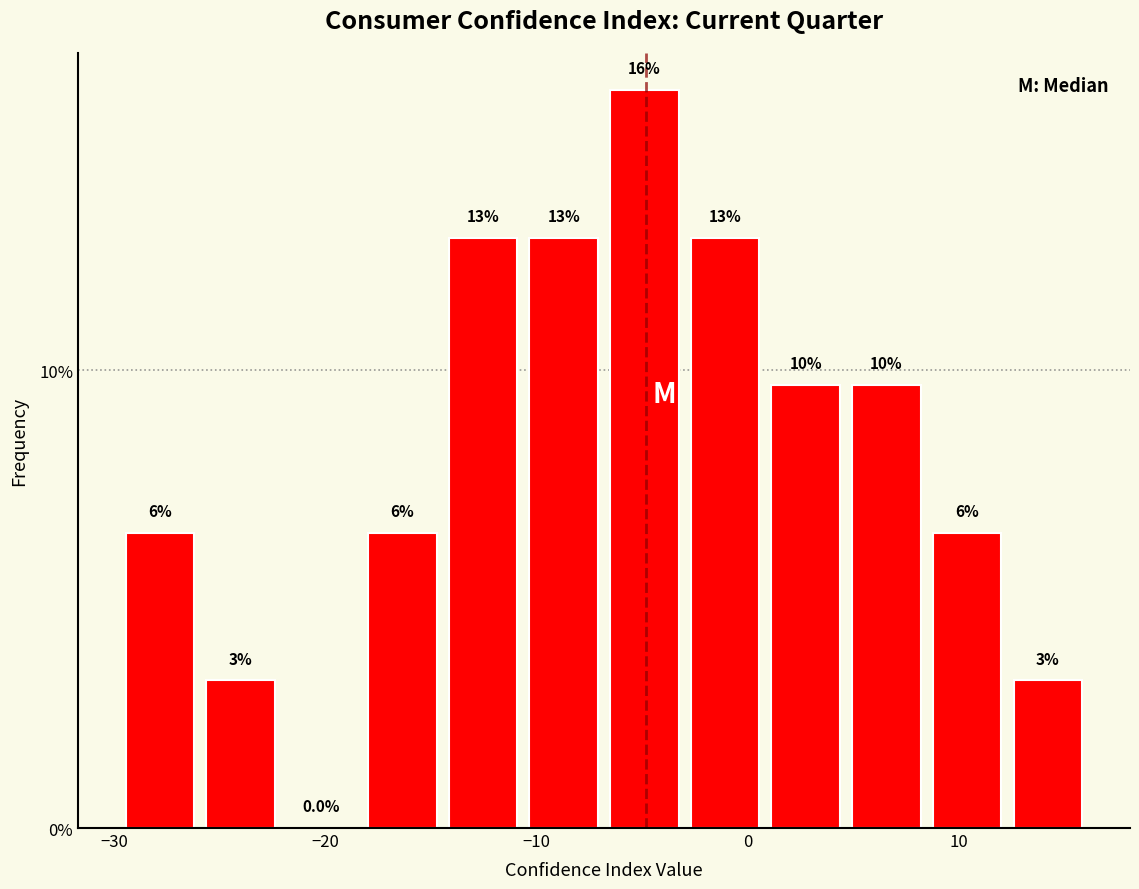

Read against the x-axis, roughly where is the centre of the tallest bar?

-5